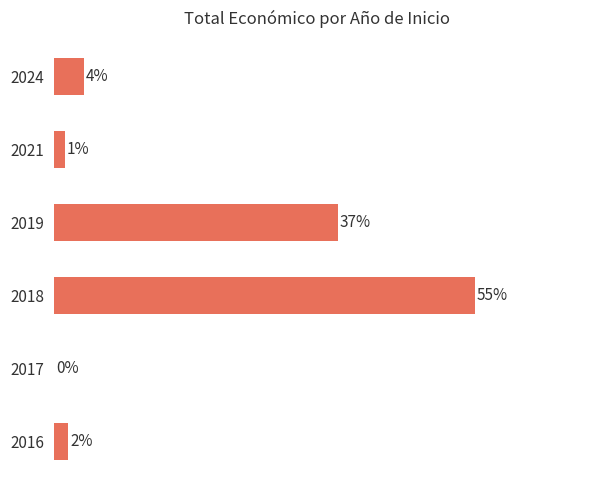

Are the bars horizontal?

Yes